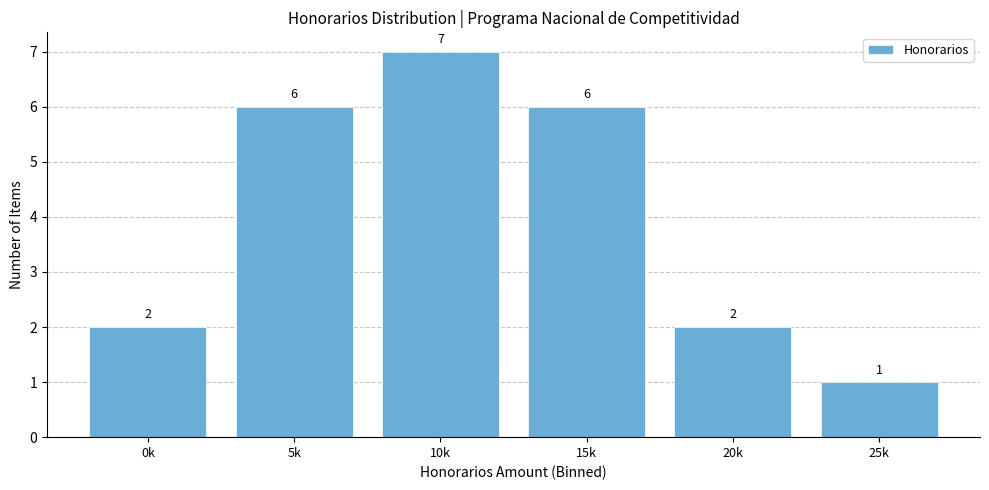

Reading right to left, list all the values displayed in this chart.

25k=1	20k=2	15k=6	10k=7	5k=6	0k=2